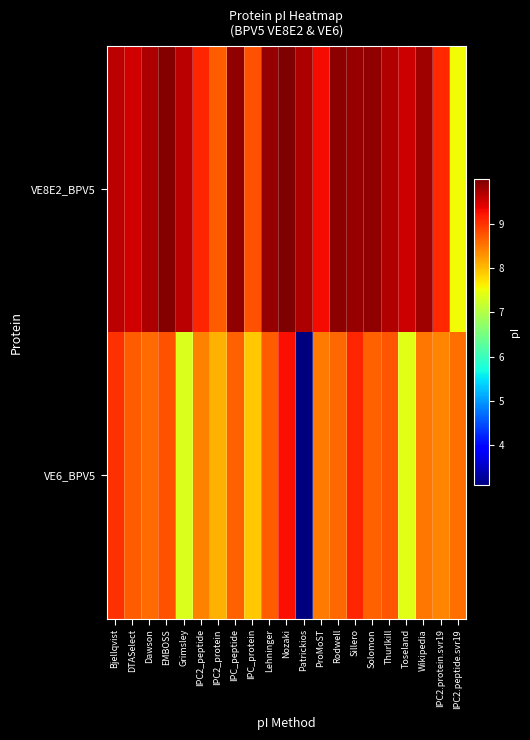

At how many categories does at least one series exceed 6?

21